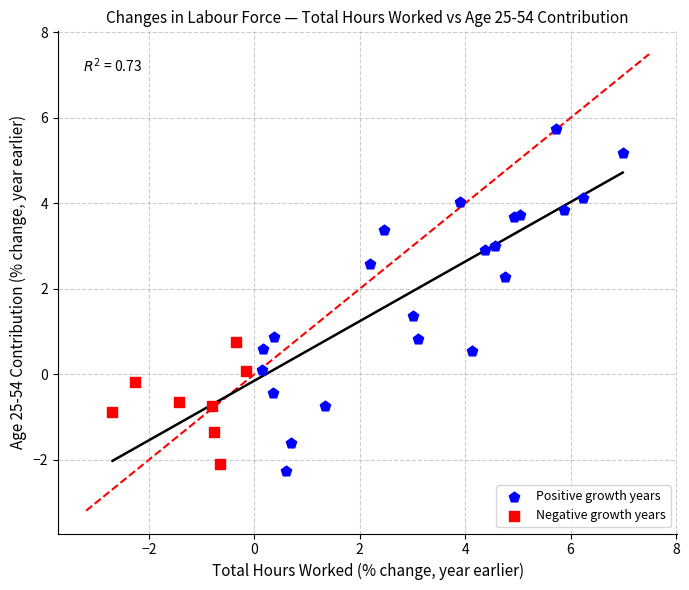

What are all the series names shown in the legend?

Positive growth years, Negative growth years